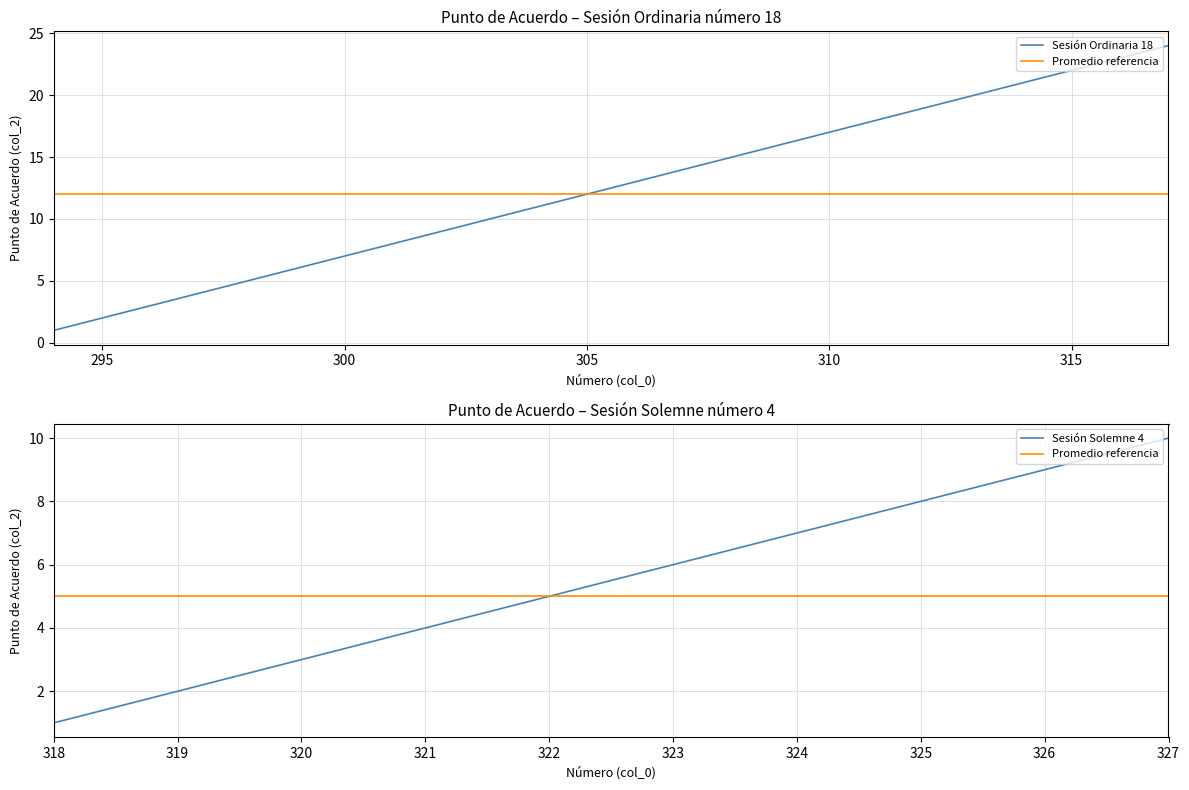

What is the smallest value displayed?

1